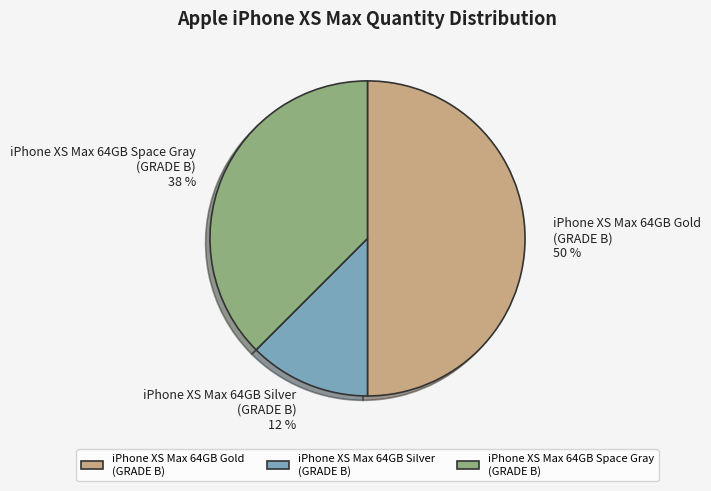

How many segments does this pie chart have?

3